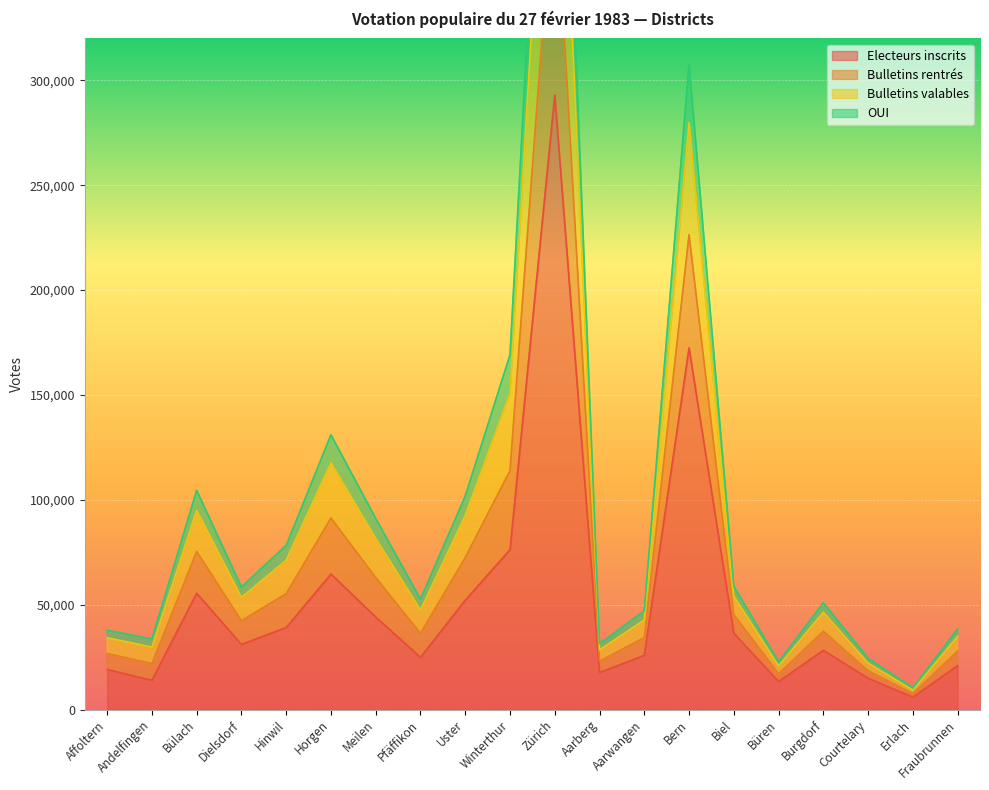

True or false: Bulletins rentrés and OUI intersect in this chart.

False